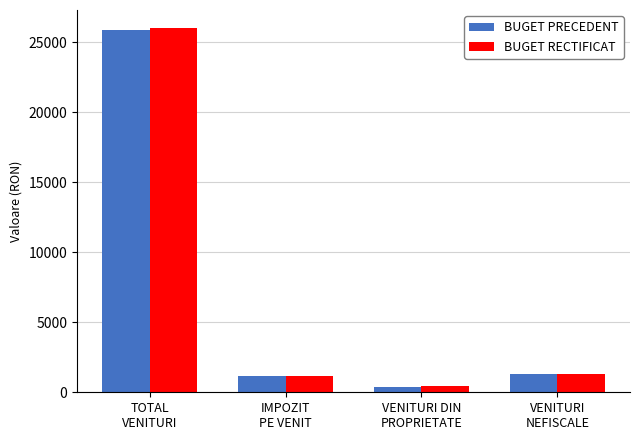

Reading right to left, extract all data points from this chart.

BUGET PRECEDENT: 1302	391	1173	25910
BUGET RECTIFICAT: 1327	438	1173	26004